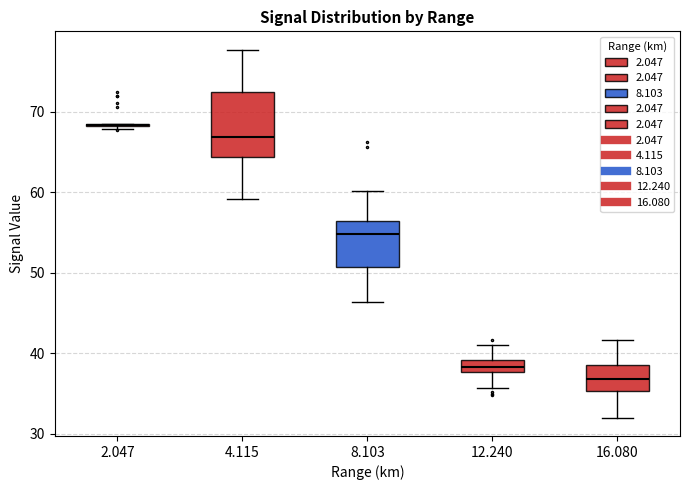

Reading left to right, read every box against the y-axis: the position of its median line, the range the box covers, and the ends of its whiskers. The values are not printed on the chart, so give them approximately, as read against the axis.

2.047: box collapsed to a line at 68, whiskers 68 to 69
4.115: median 67, box 64 to 72, whiskers 59 to 78
8.103: median 55, box 51 to 56, whiskers 46 to 60
12.240: median 38 (inside the box), box 38 to 39, whiskers 36 to 41
16.080: median 37, box 35 to 39, whiskers 32 to 42